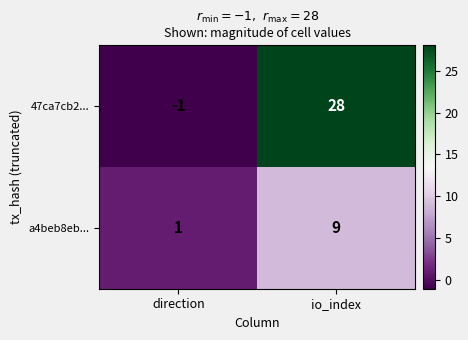

What is the spread (max minus min) of values at io_index?

19